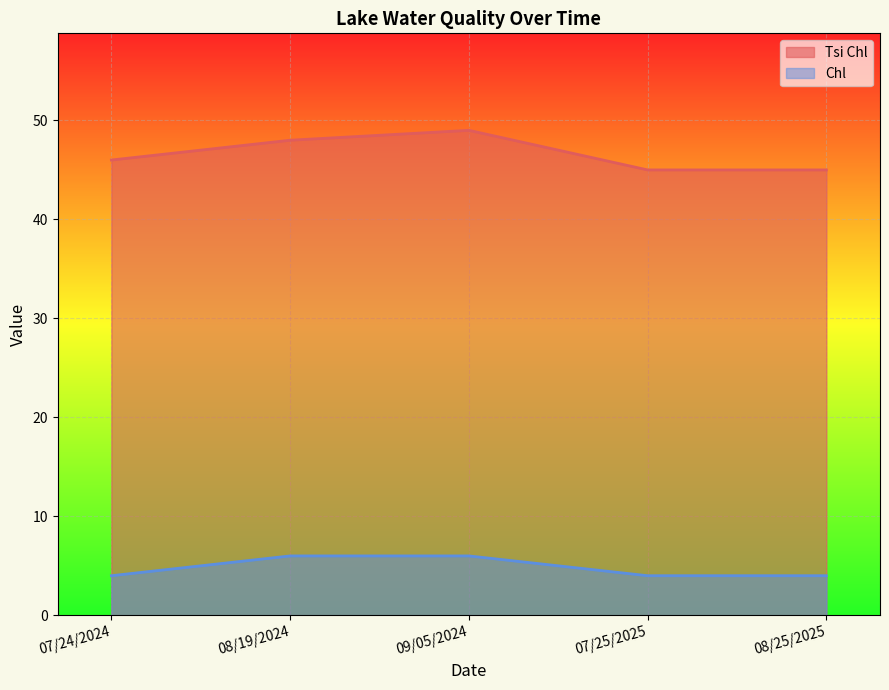

At 09/05/2024, list the series in order from smallest to largest.

Chl, Tsi Chl